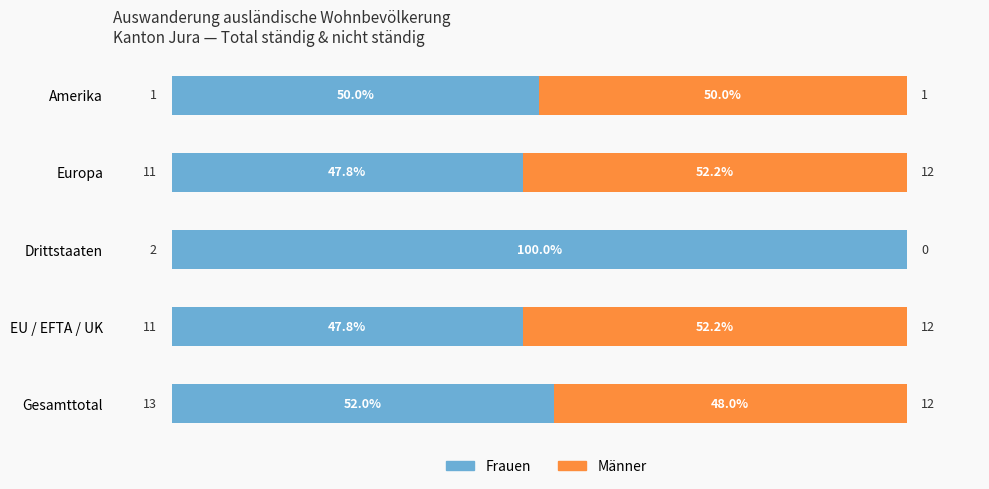

What is the total value across all series at Europa?

100.0